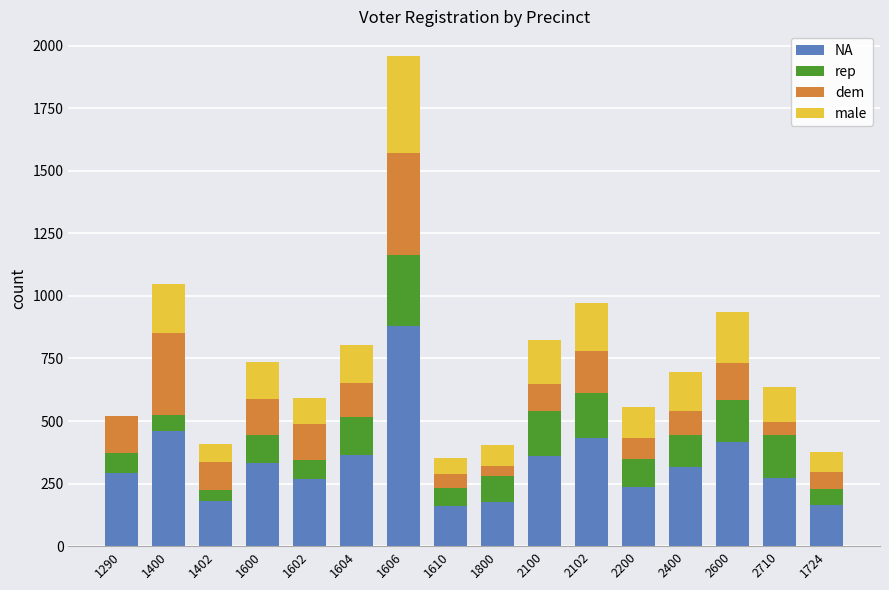

The NA series shows 364 at 1604. True or false?

True